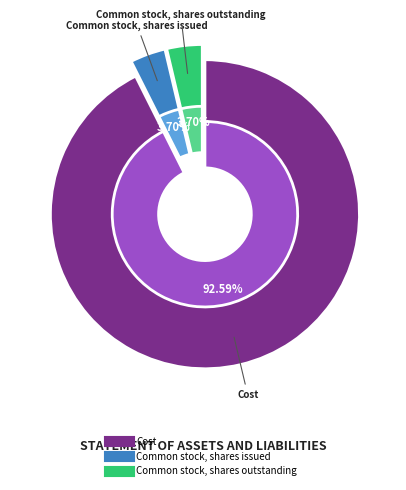

Is it true that Common stock, shares issued is 16% of the pie?

False